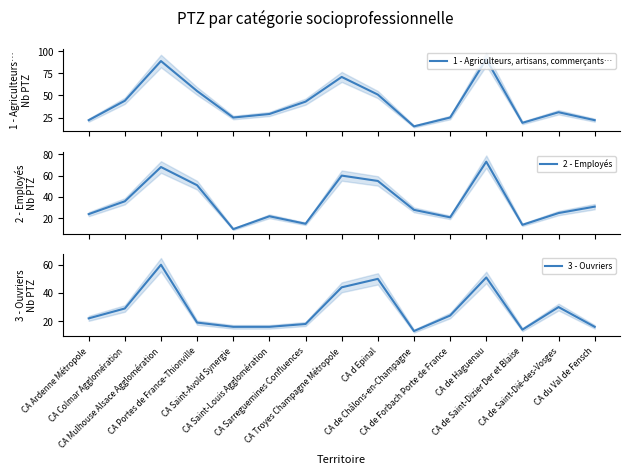

Between CA de Haguenau and CA de Forbach Porte de France, which is larger?

CA de Haguenau